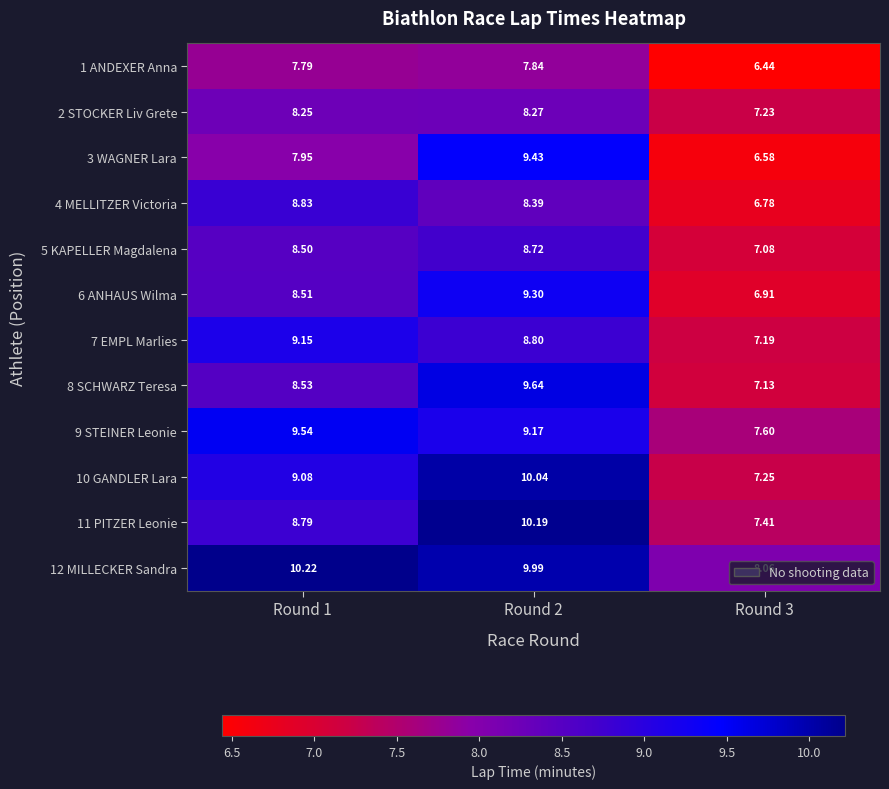

Is the value of 5 KAPELLER Magdalena at Round 2 greater than the value of 12 MILLECKER Sandra at Round 3?

Yes